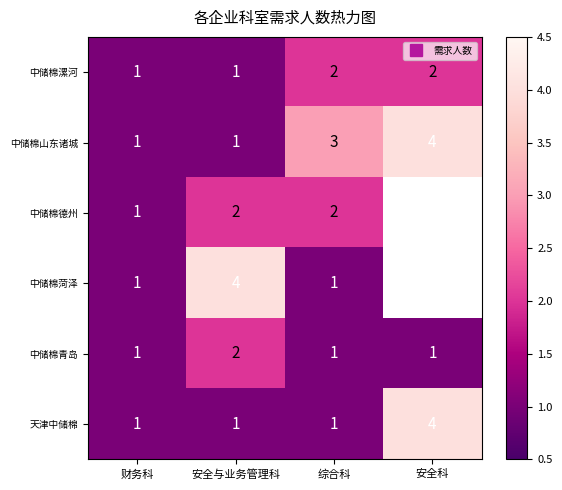

At which label is 中储棉漯河 closest to 1?

财务科